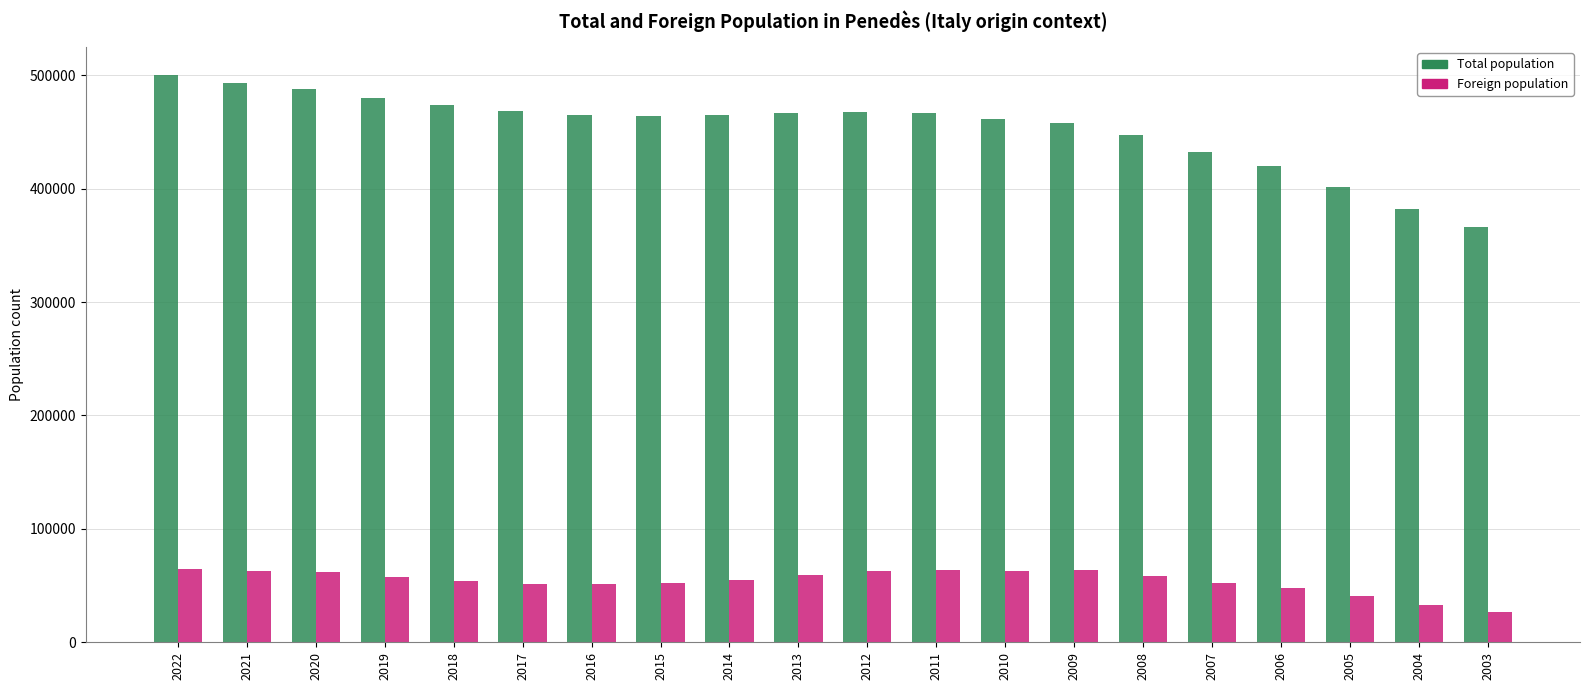

At which label does Total population first exceed 465253?

2022